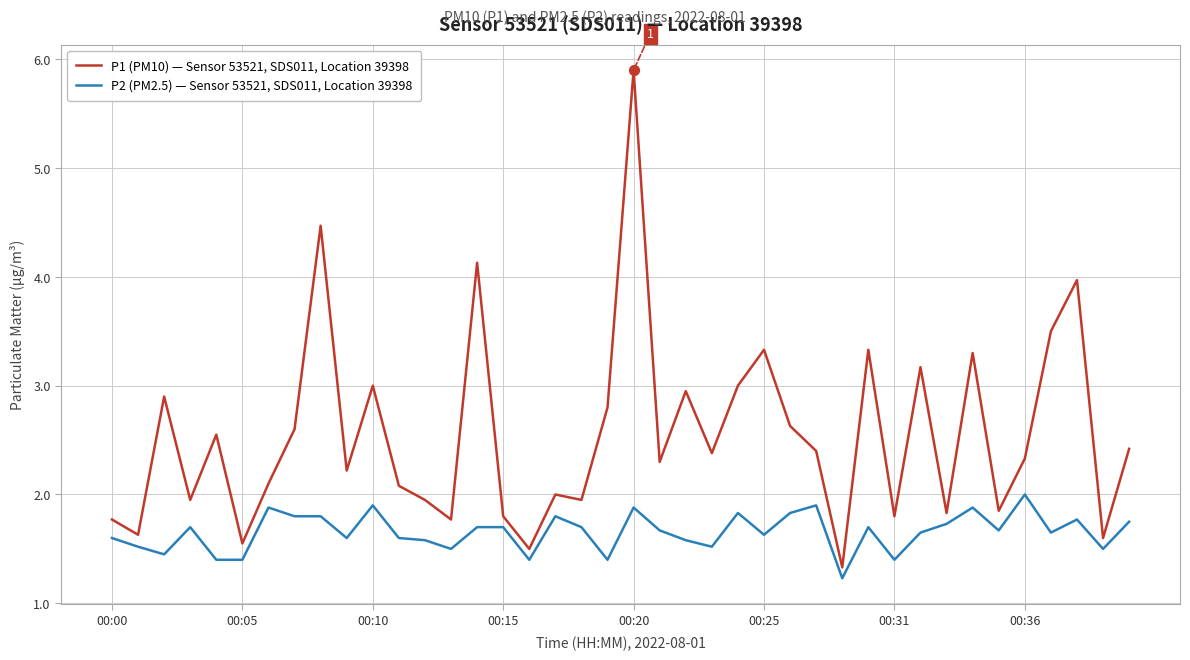

Which series has the largest range (max minus min)?

P1 (PM10) — Sensor 53521, SDS011, Location 39398